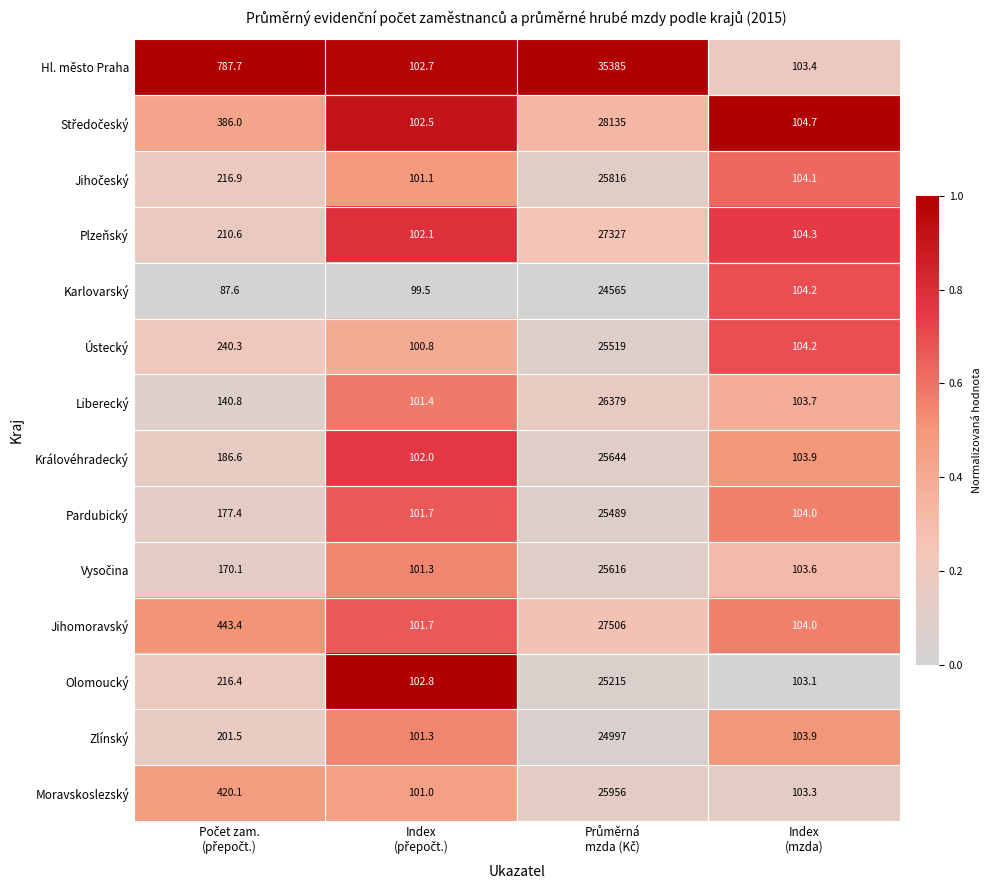

How many values in the Plzeňský series are below 210?

2